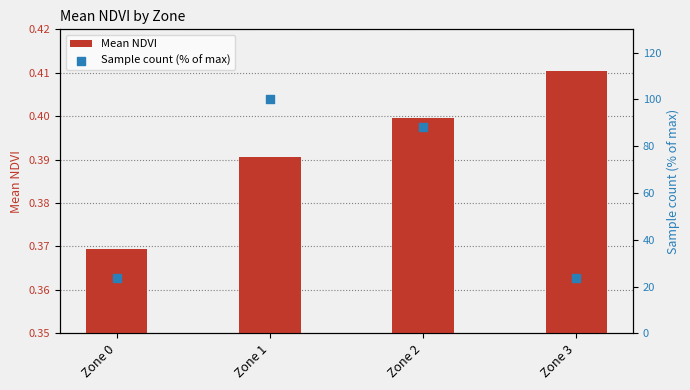

Which series has the largest Y range (max minus min)?

Sample count (% of max)